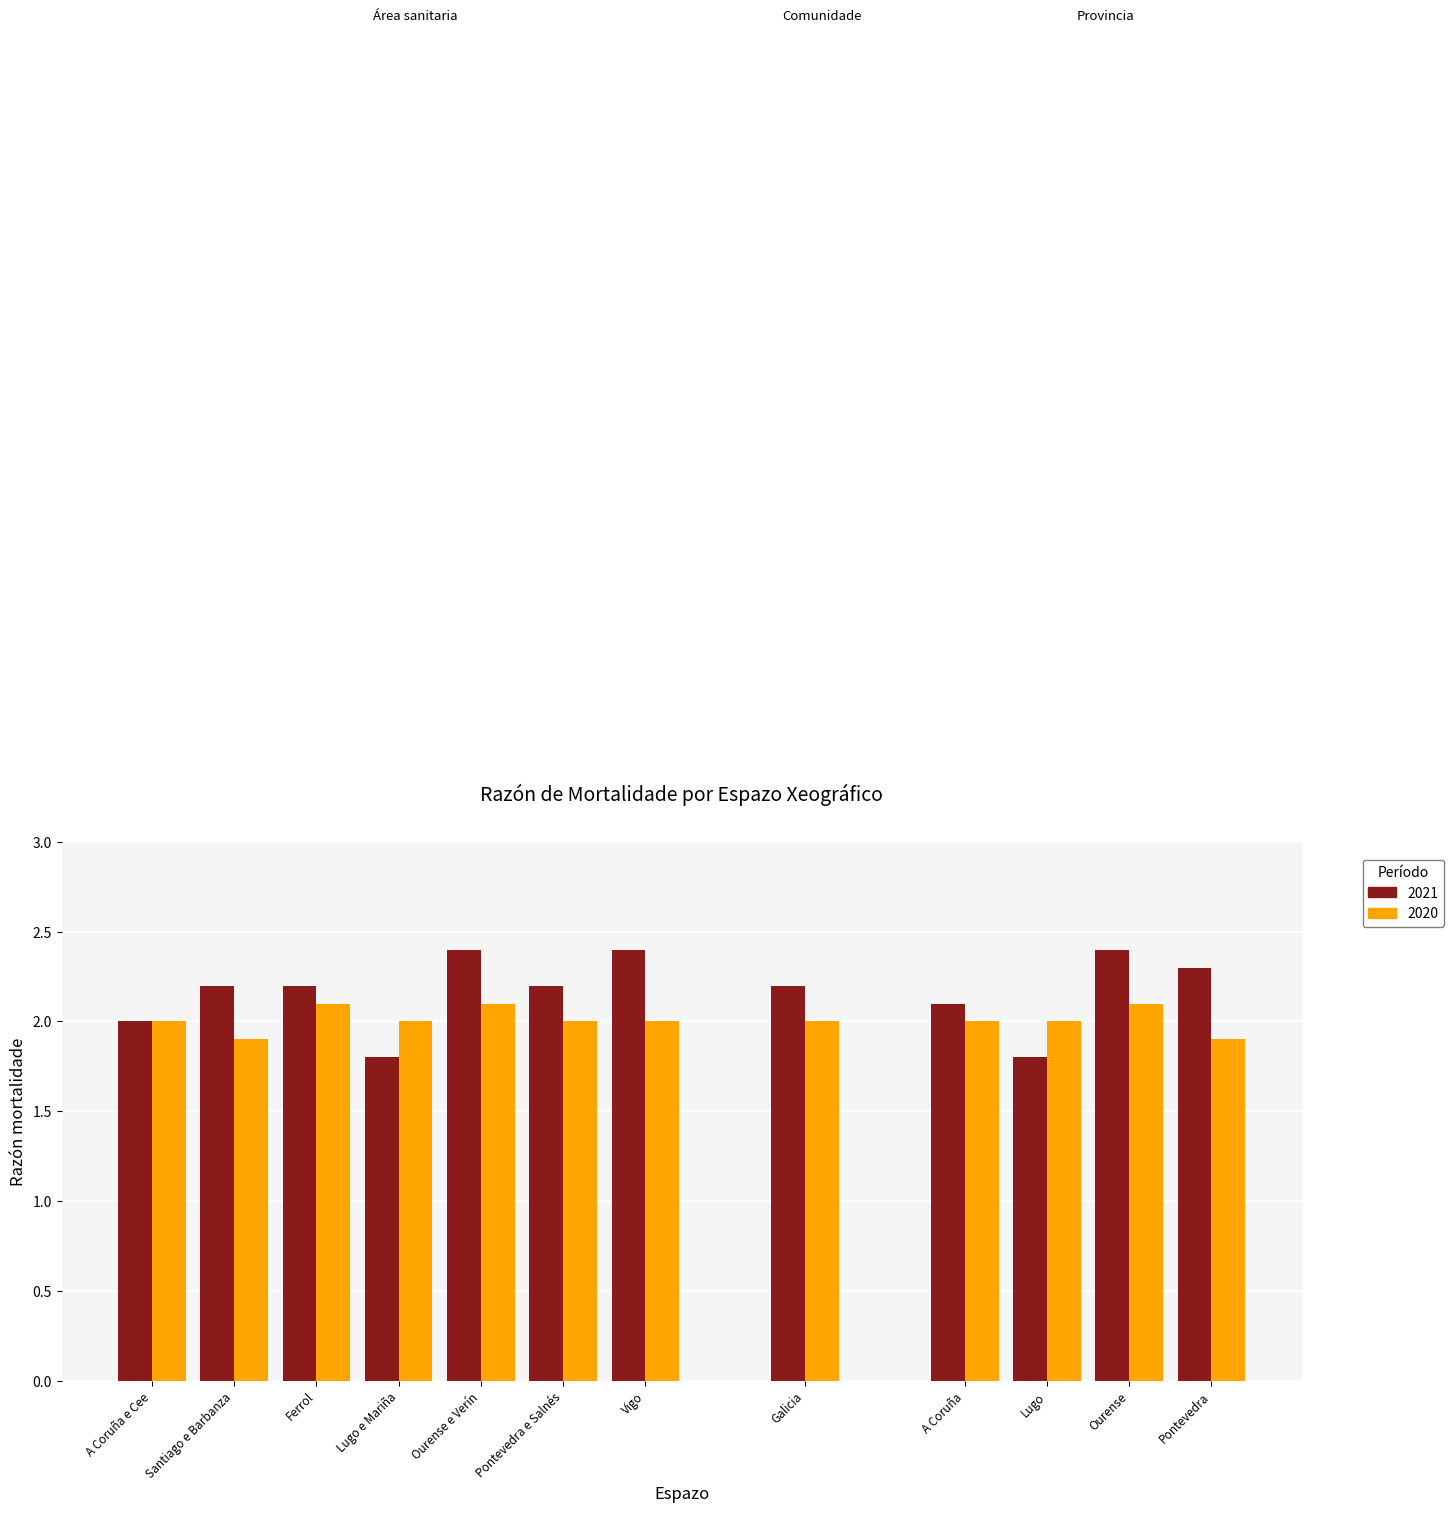

Reading left to right, what are all the values shown in this chart?

2021: A Coruña e Cee=2.0	Santiago e Barbanza=2.2	Ferrol=2.2	Lugo e Mariña=1.8	Ourense e Verín=2.4	Pontevedra e Salnés=2.2	Vigo=2.4	Galicia=2.2	A Coruña=2.1	Lugo=1.8	Ourense=2.4	Pontevedra=2.3
2020: A Coruña e Cee=2.0	Santiago e Barbanza=1.9	Ferrol=2.1	Lugo e Mariña=2.0	Ourense e Verín=2.1	Pontevedra e Salnés=2.0	Vigo=2.0	Galicia=2.0	A Coruña=2.0	Lugo=2.0	Ourense=2.1	Pontevedra=1.9